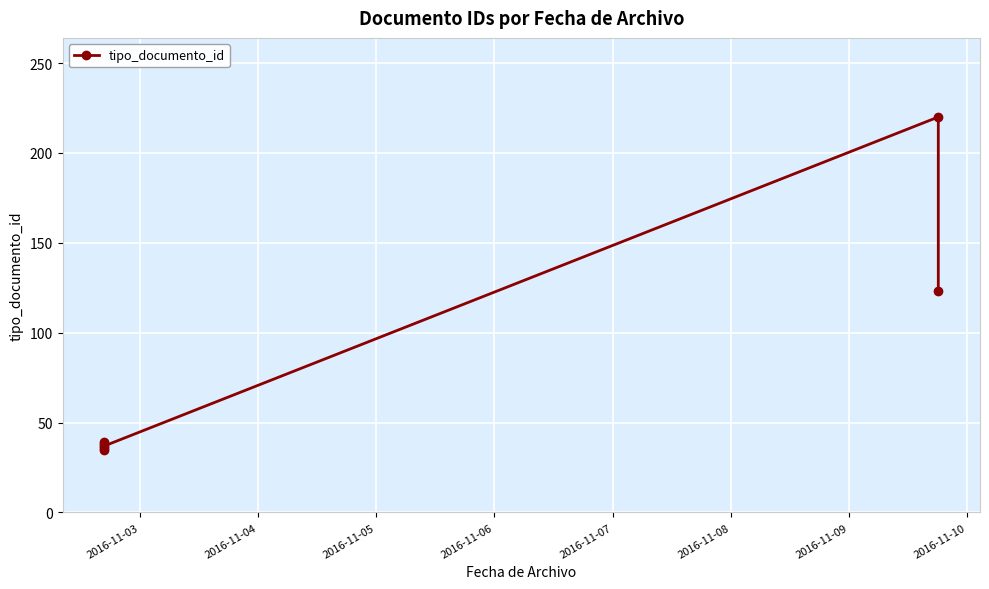

Between 2016-11-06 and 2016-11-05, which is larger?

2016-11-06